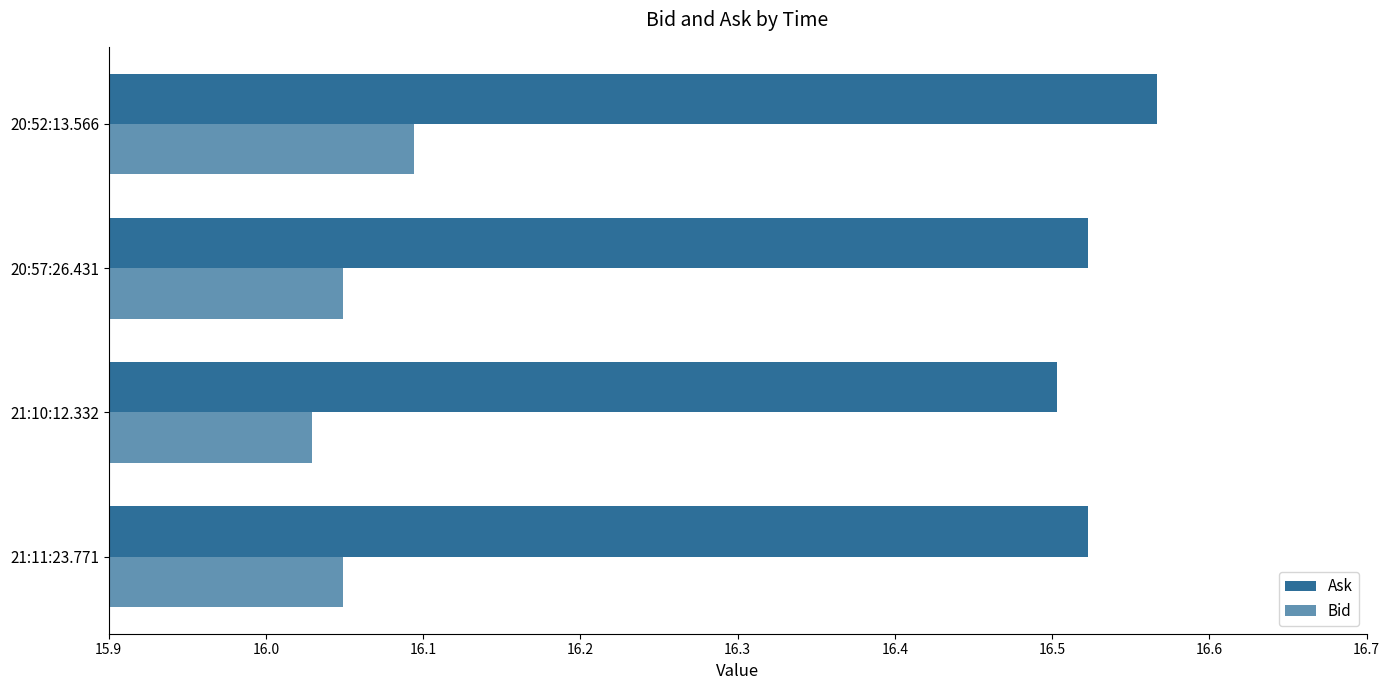

Count the number of categories in the chart.

4